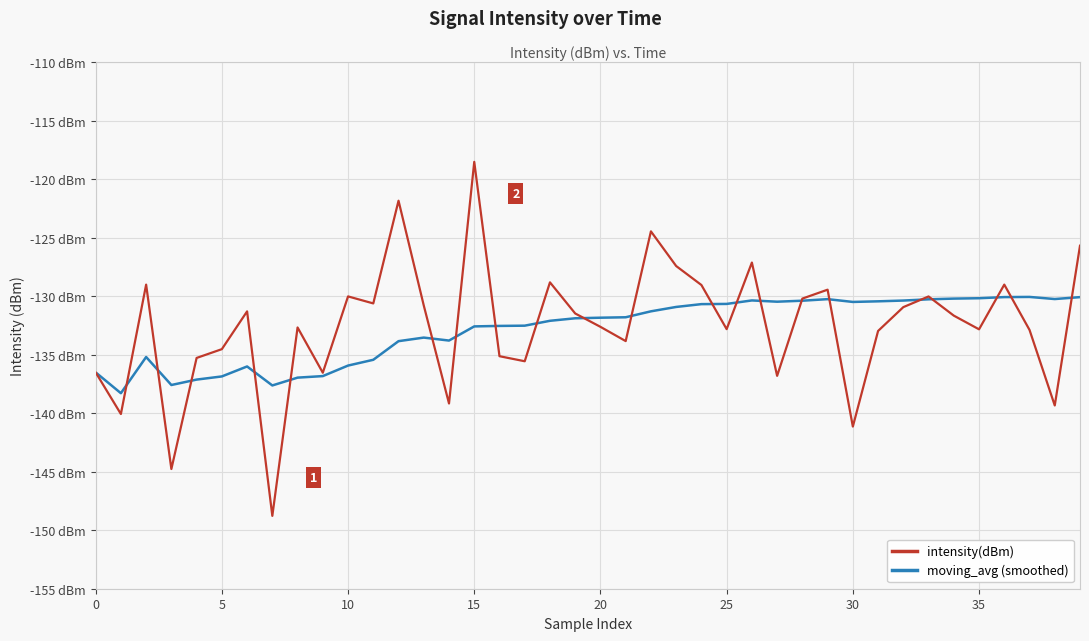

At which category is the sum across all series the highest?

15